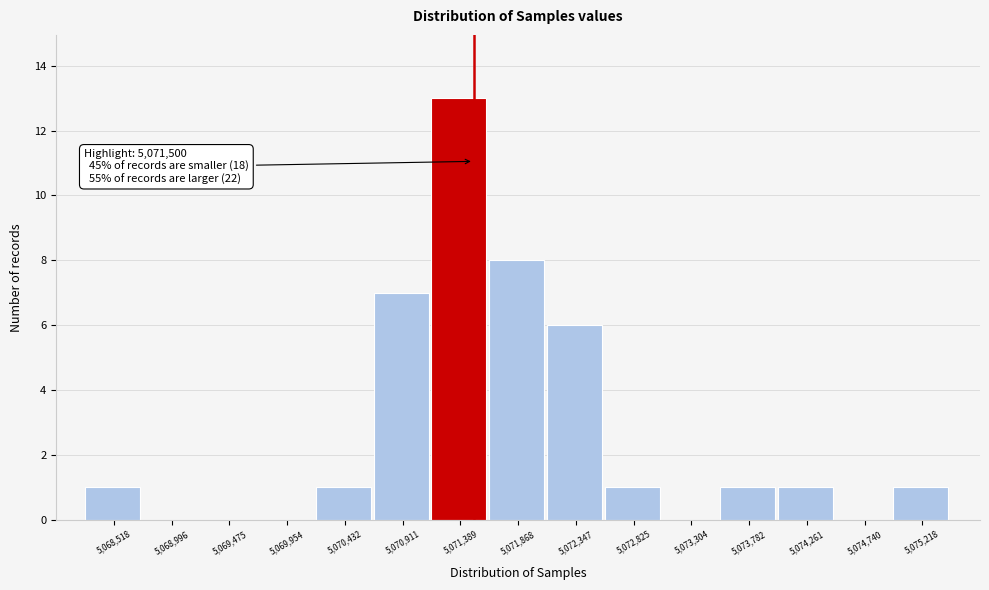

Over which range of the x-axis is the bar tallest?

5071150 to 5071650